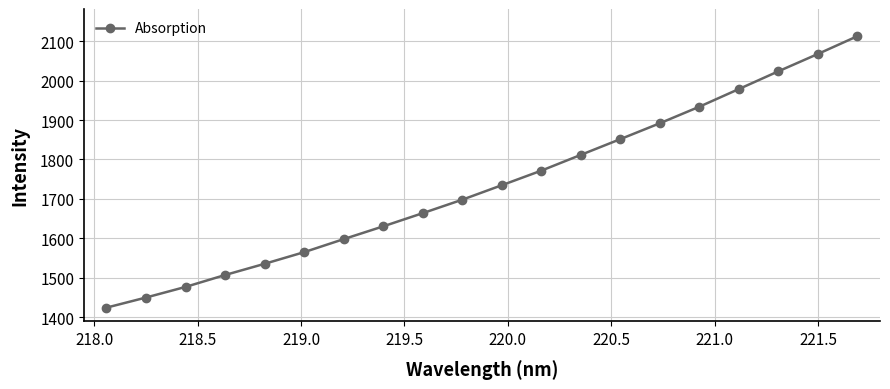

What is the smallest value displayed?

1423.8